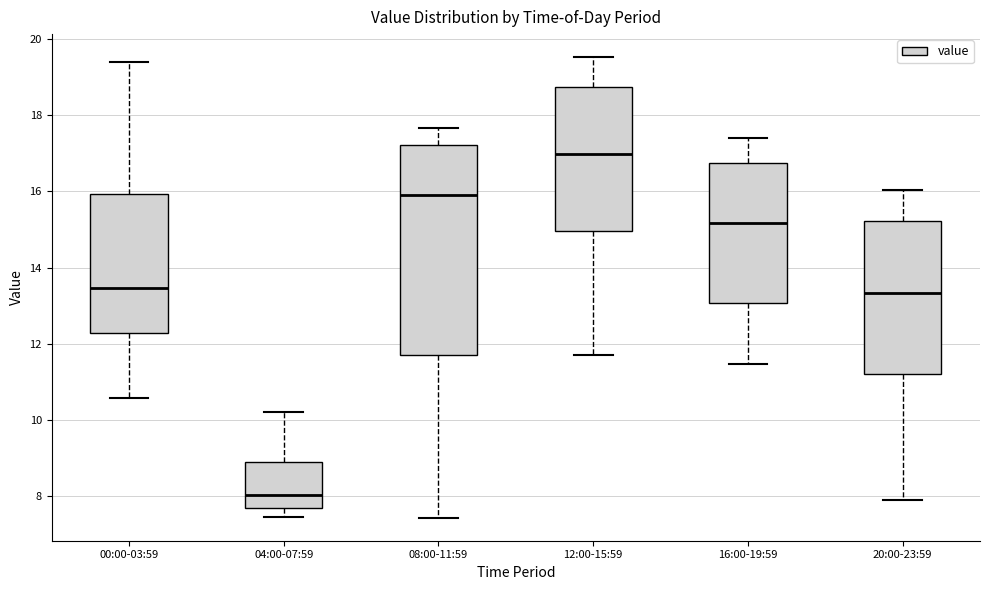

Which box has the lowest median line?

04:00-07:59